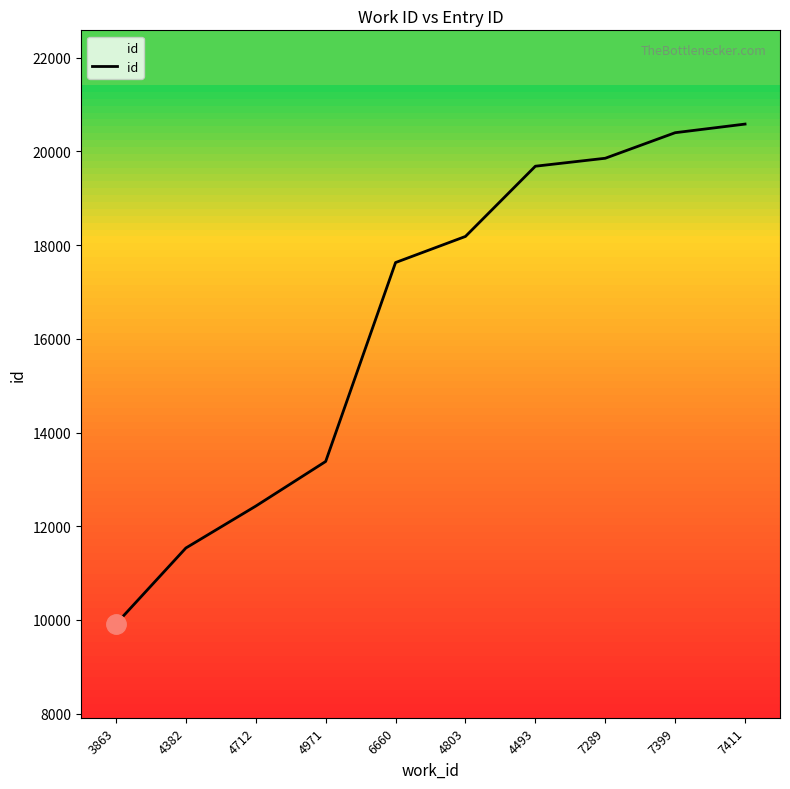

Where is the data nearest to the value 15247?

4971